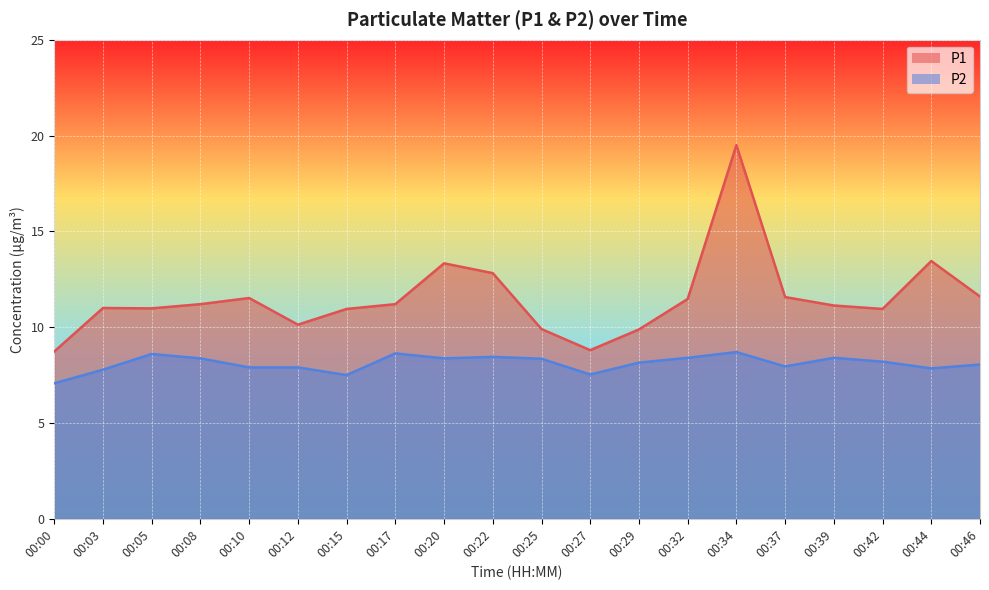

Reading right to left, what are all the values shown in this chart?

P1: 11.6	13.4	10.9	11.1	11.6	19.5	11.5	9.9	8.8	9.9	12.8	13.3	11.2	10.9	10.1	11.5	11.2	11.0	11.0	8.7
P2: 8.1	7.8	8.2	8.4	8.0	8.7	8.4	8.2	7.5	8.3	8.4	8.4	8.6	7.5	7.9	7.9	8.4	8.6	7.8	7.1